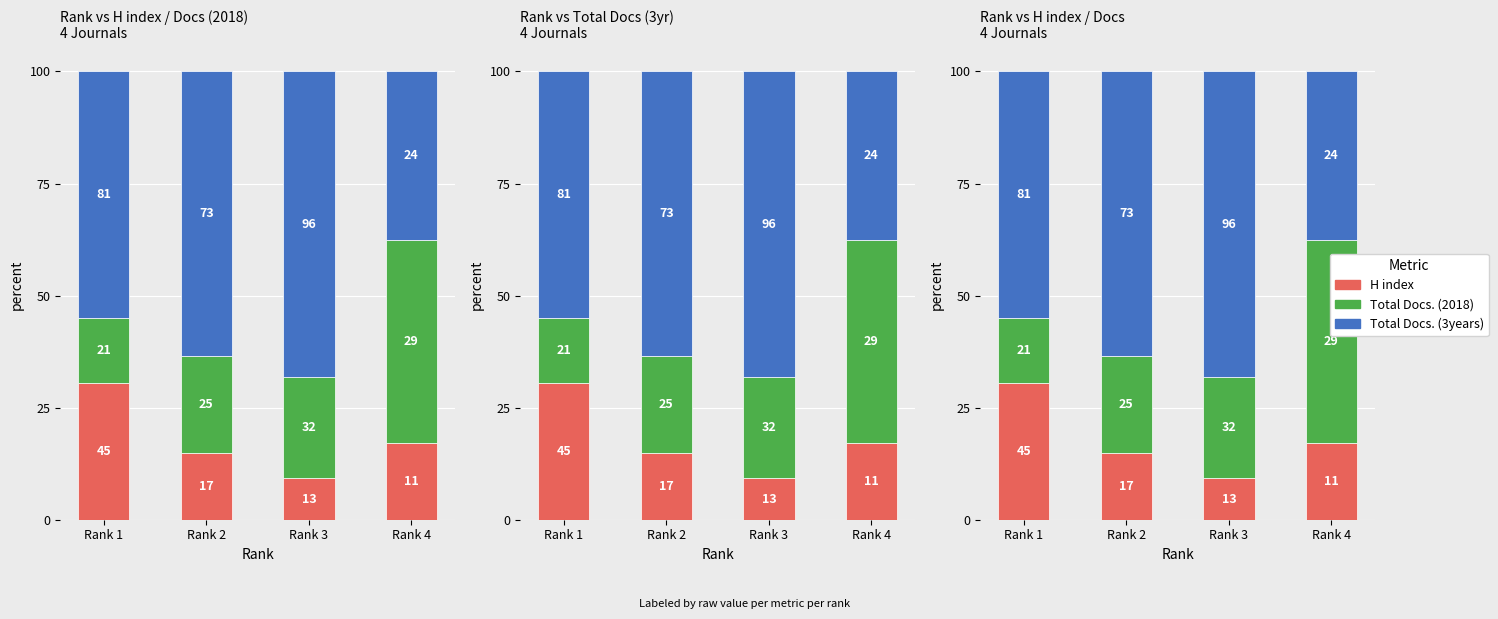

The value of H index at Rank 1 is 30.6. True or false?

True